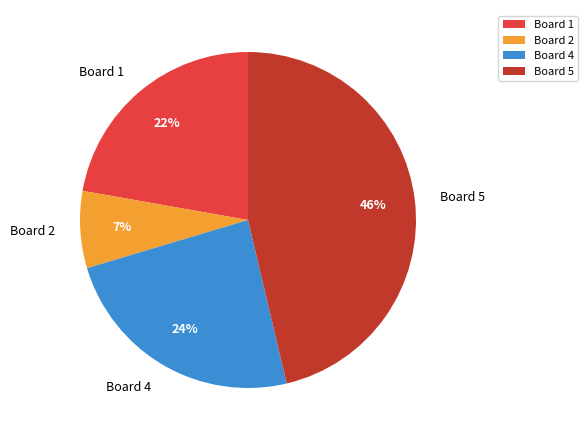

To the nearest percent, what is the difference between the largest and smallest slice percentages?

39%